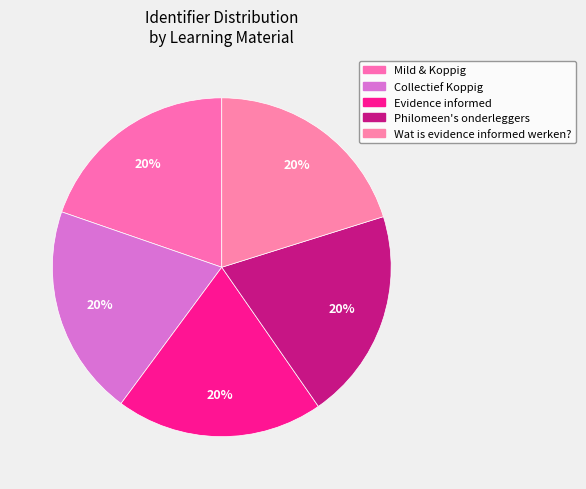

What is the smallest slice in the pie chart?

Mild & Koppig